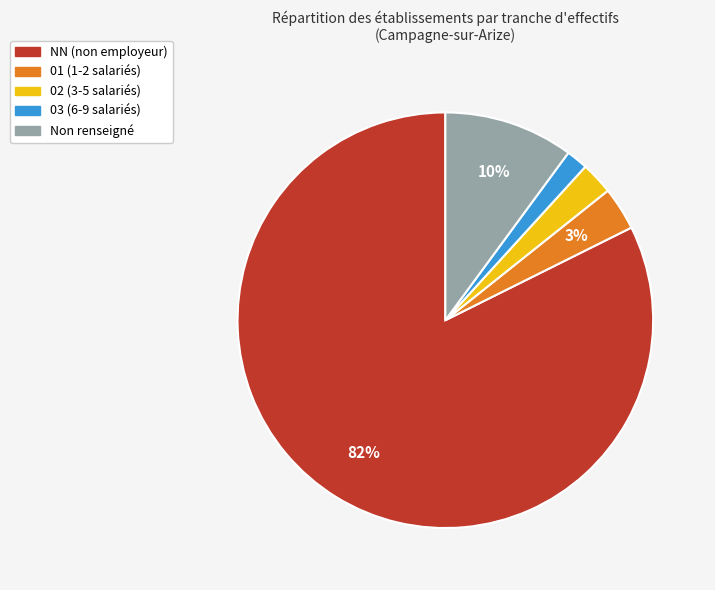

To the nearest percent, what is the average slice percentage?

20%